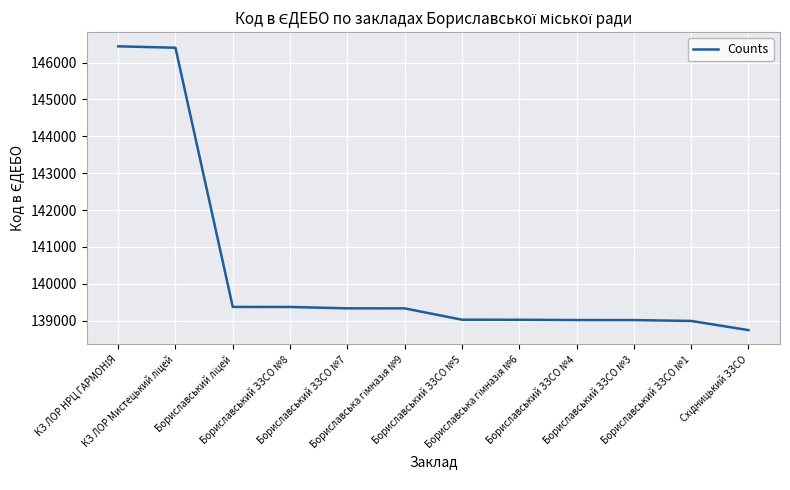

What is the smallest value displayed?

138741